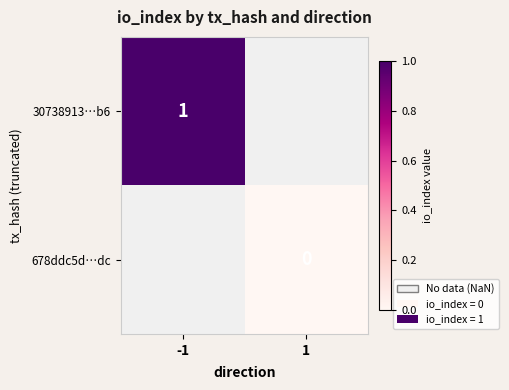

Is the value of 678ddc5d…dc at 1 greater than the value of 30738913…b6 at 1?

No